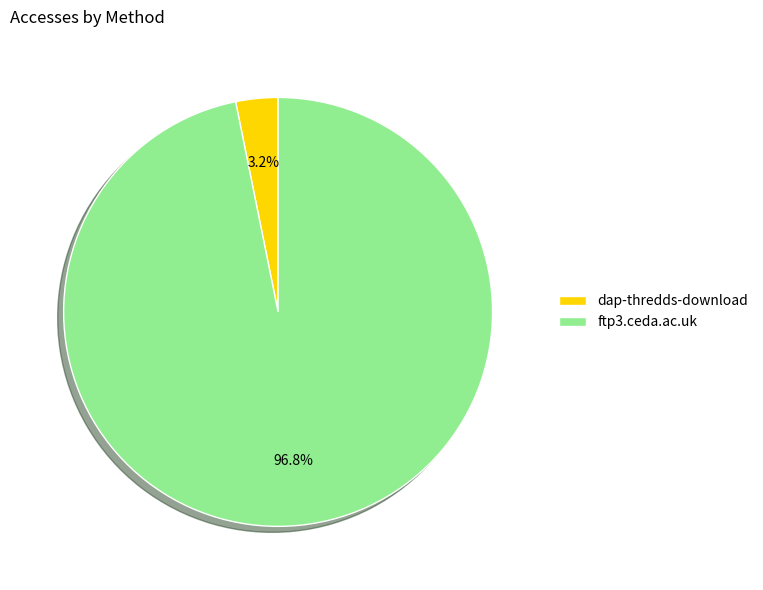

How many segments does this pie chart have?

2